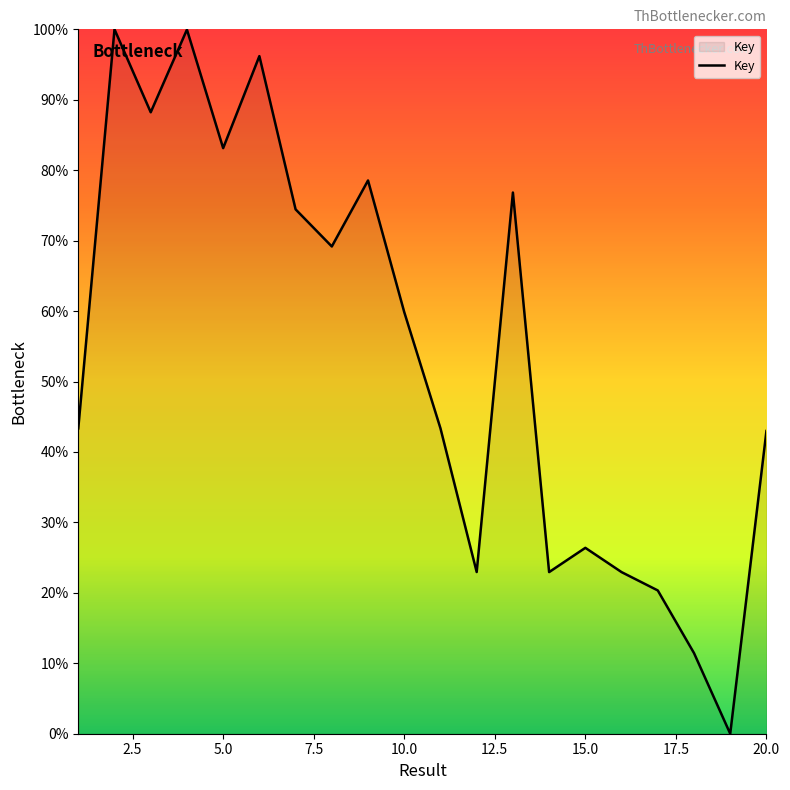

What is the difference between the maximum and minimum values?

100.0